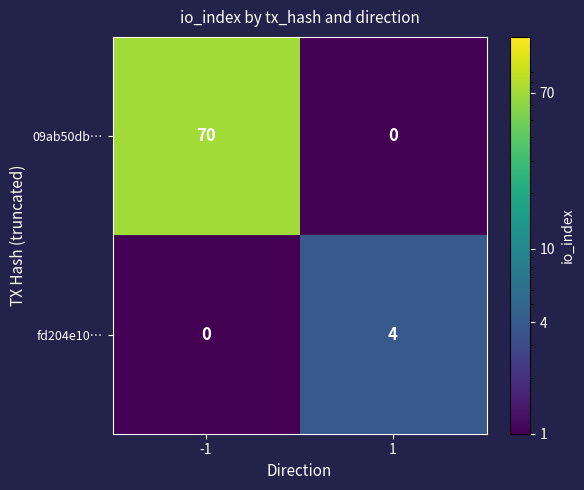

What is the total value across all series at -1?

70